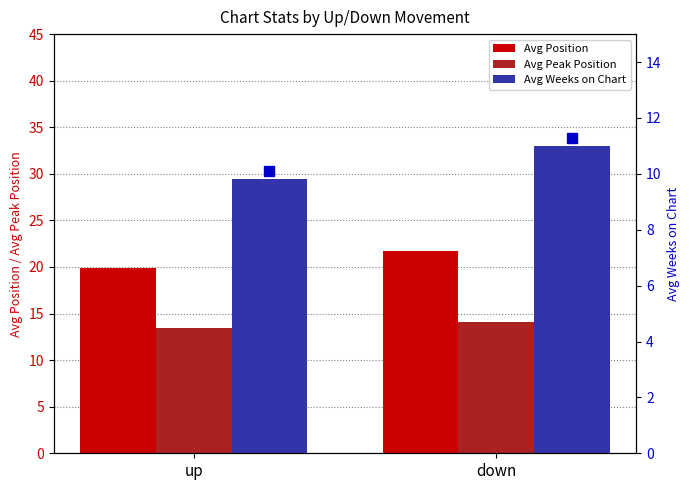

What are all the series names shown in the legend?

Avg Position, Avg Peak Position, Avg Weeks on Chart